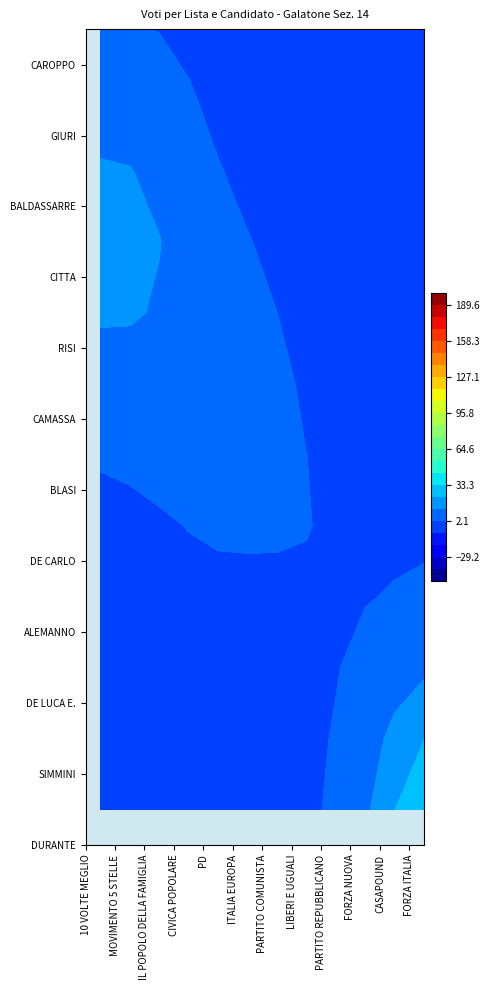

Is the value of ANGELO BALDASSARRE at 11 greater than the value of ANDREA CAROPPO at 10?

No